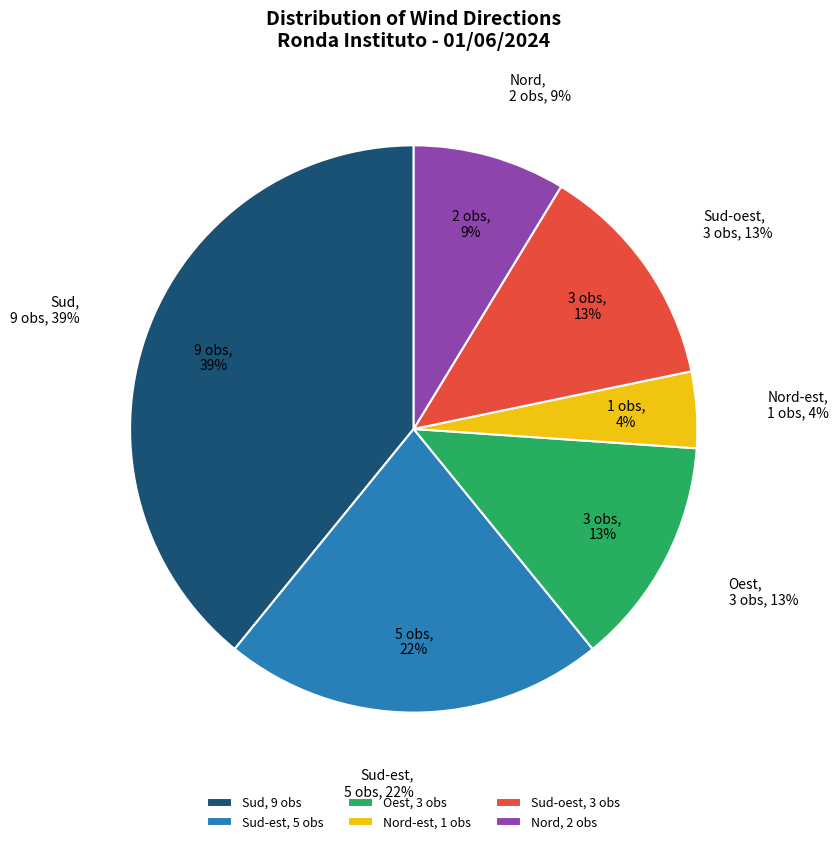

Which has a higher value, Sud-oest or Nord-est?

Sud-oest